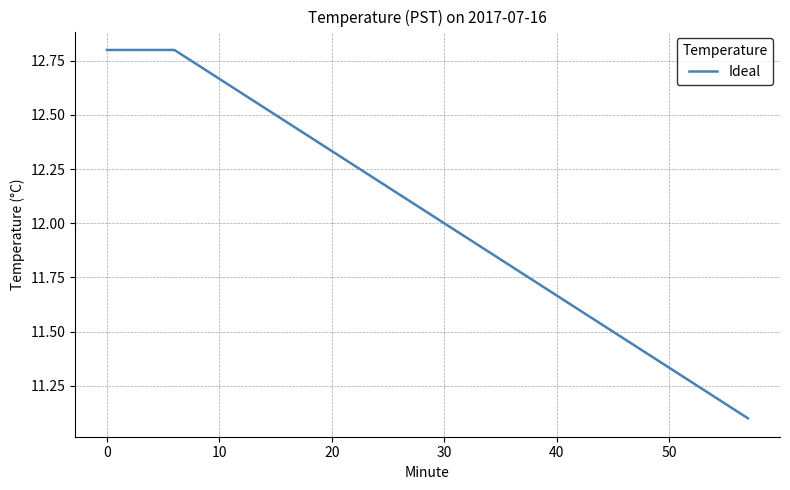

What is the greatest value displayed?

12.8